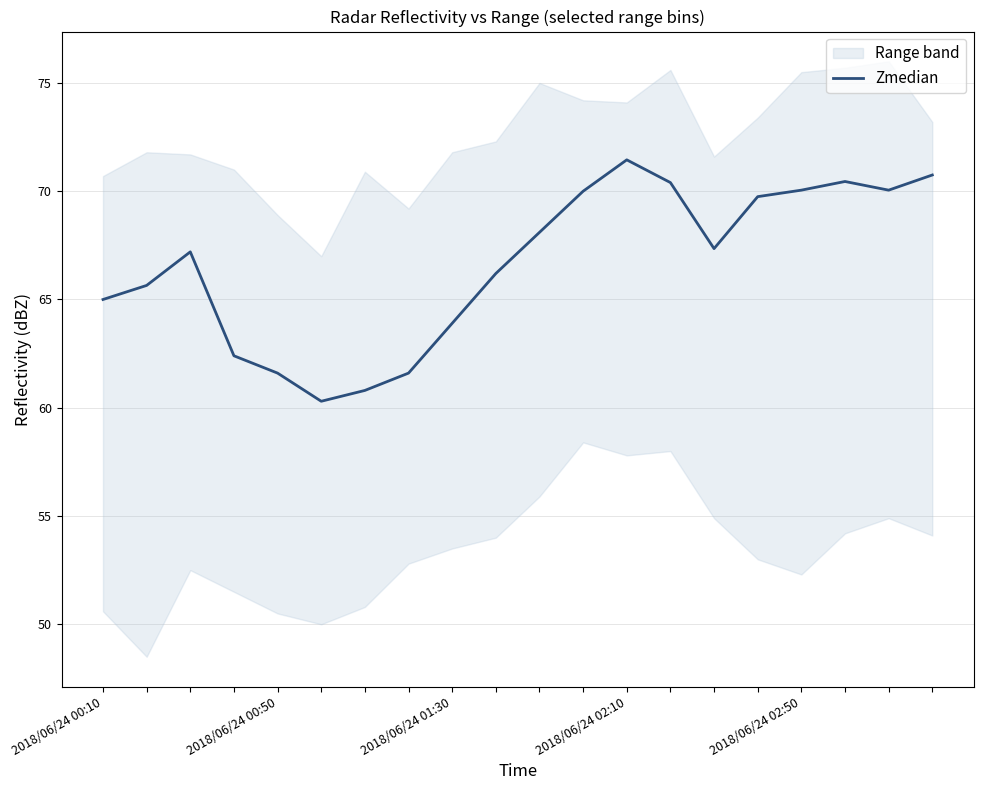

How many lines are shown in the chart?

1